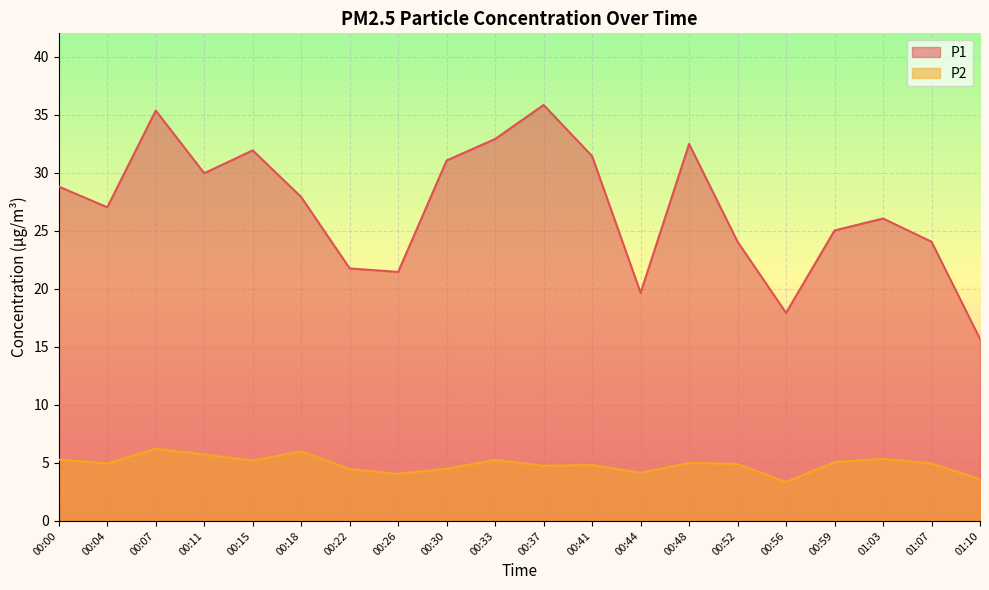

What value does the P1 series have at 00:00?

28.8